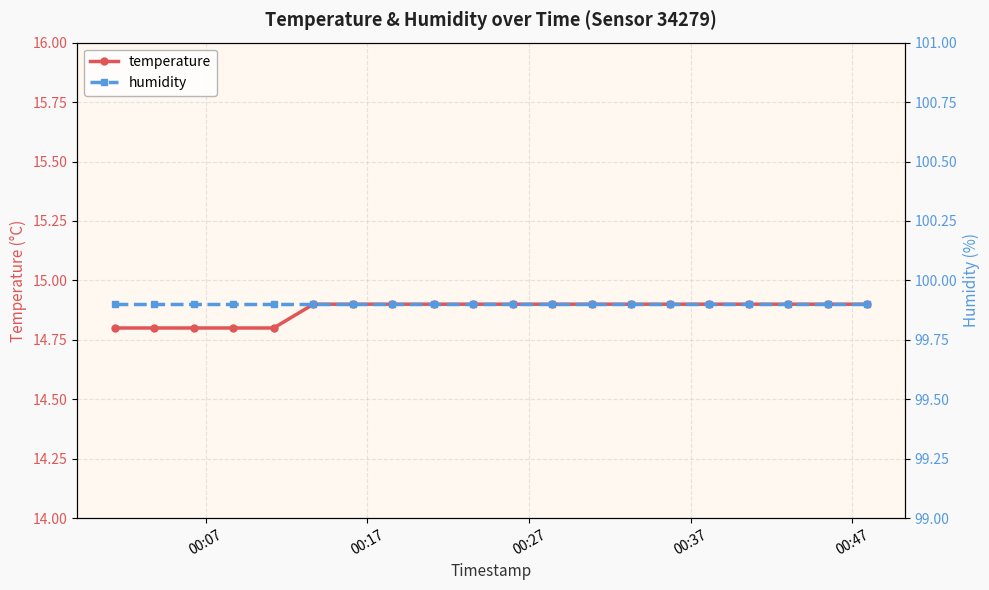

What is the value of the temperature point at the 11th from the left?

14.9